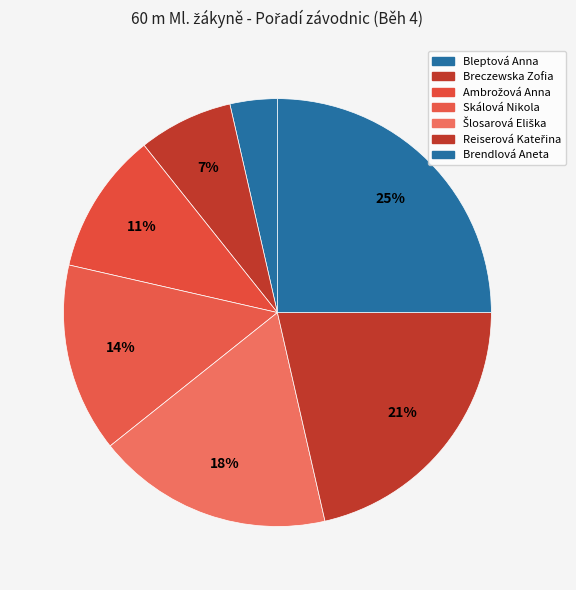

Between Breczewska Zofia and Brendlová Aneta, which is larger?

Brendlová Aneta